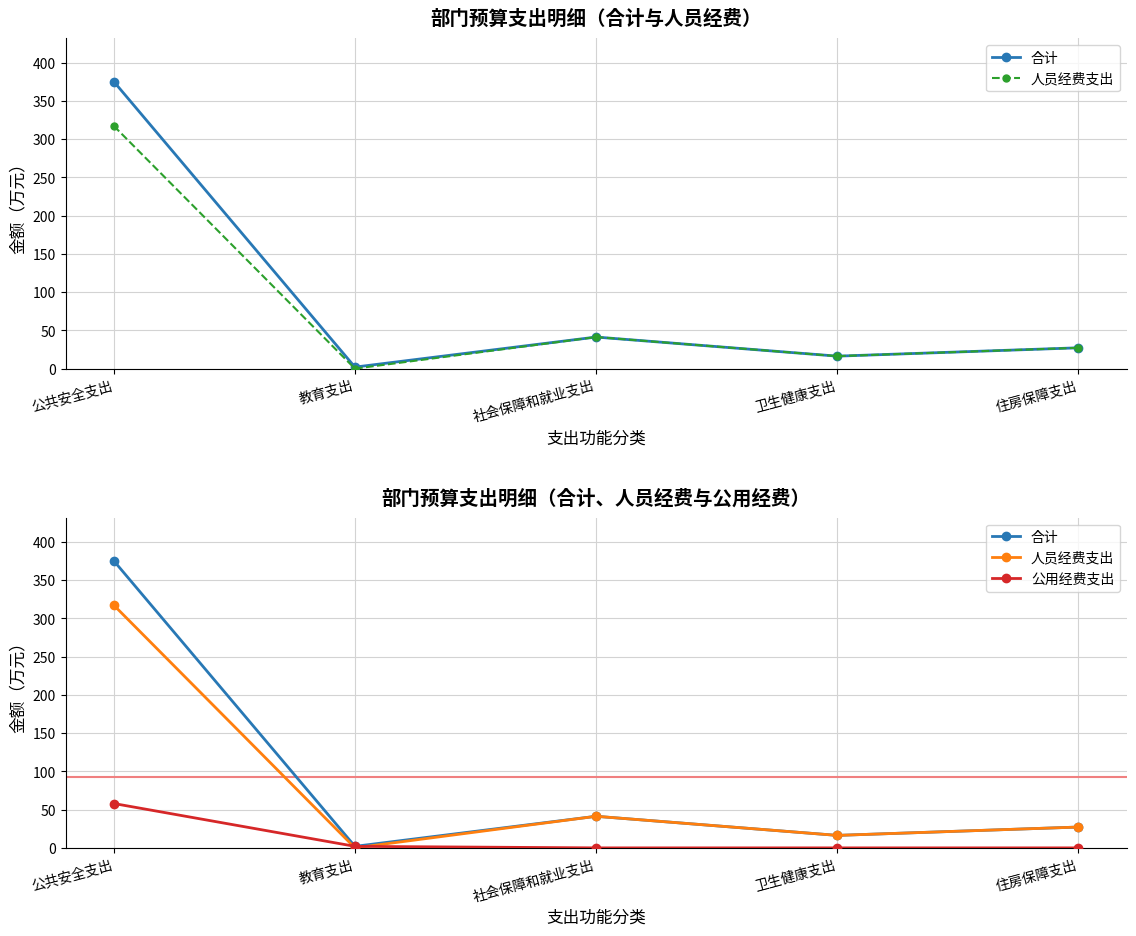

Which series has the widest spread of values?

合计